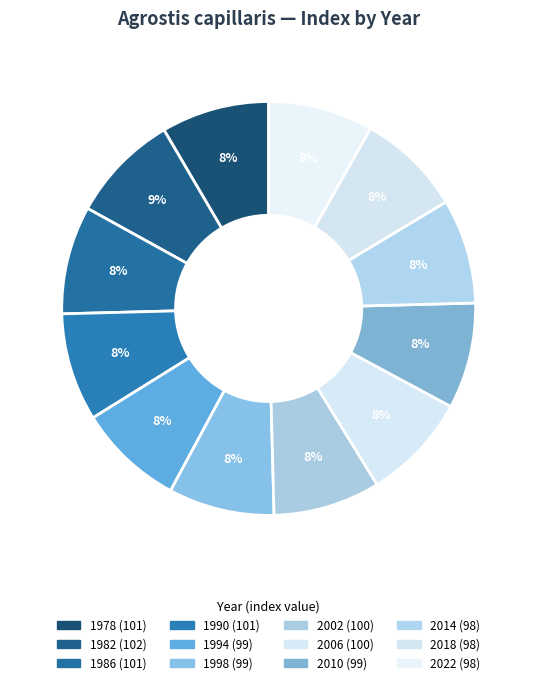

Between 2010 and 2002, which is larger?

2002